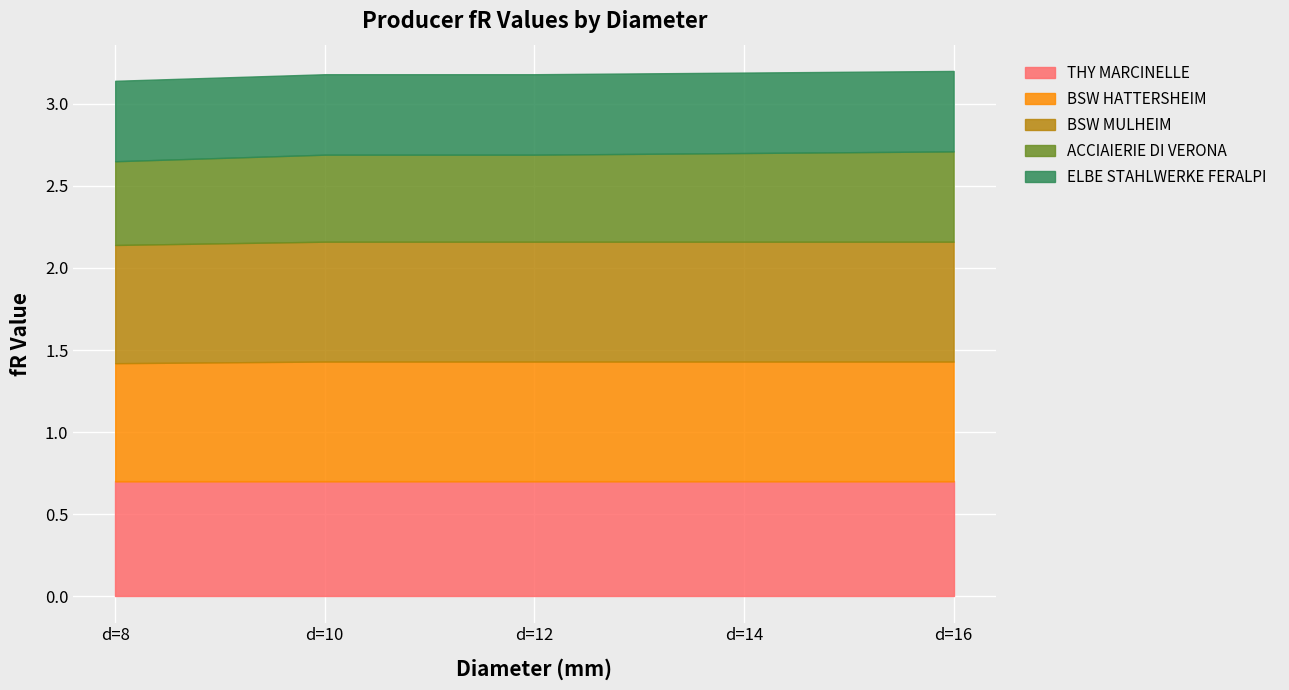

What is the sum of all BSW HATTERSHEIM values?

3.6